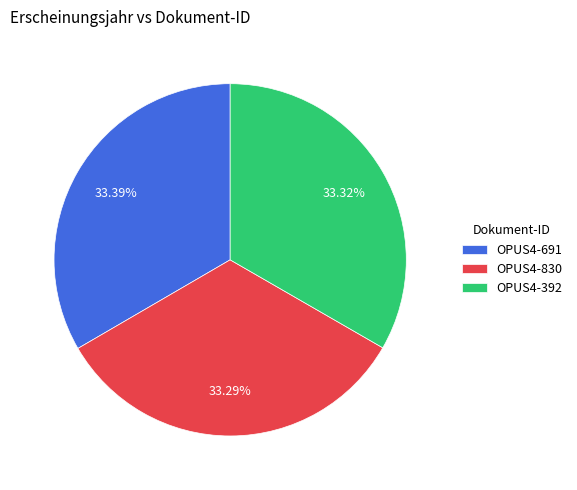

To the nearest percent, what is the average slice percentage?

33%